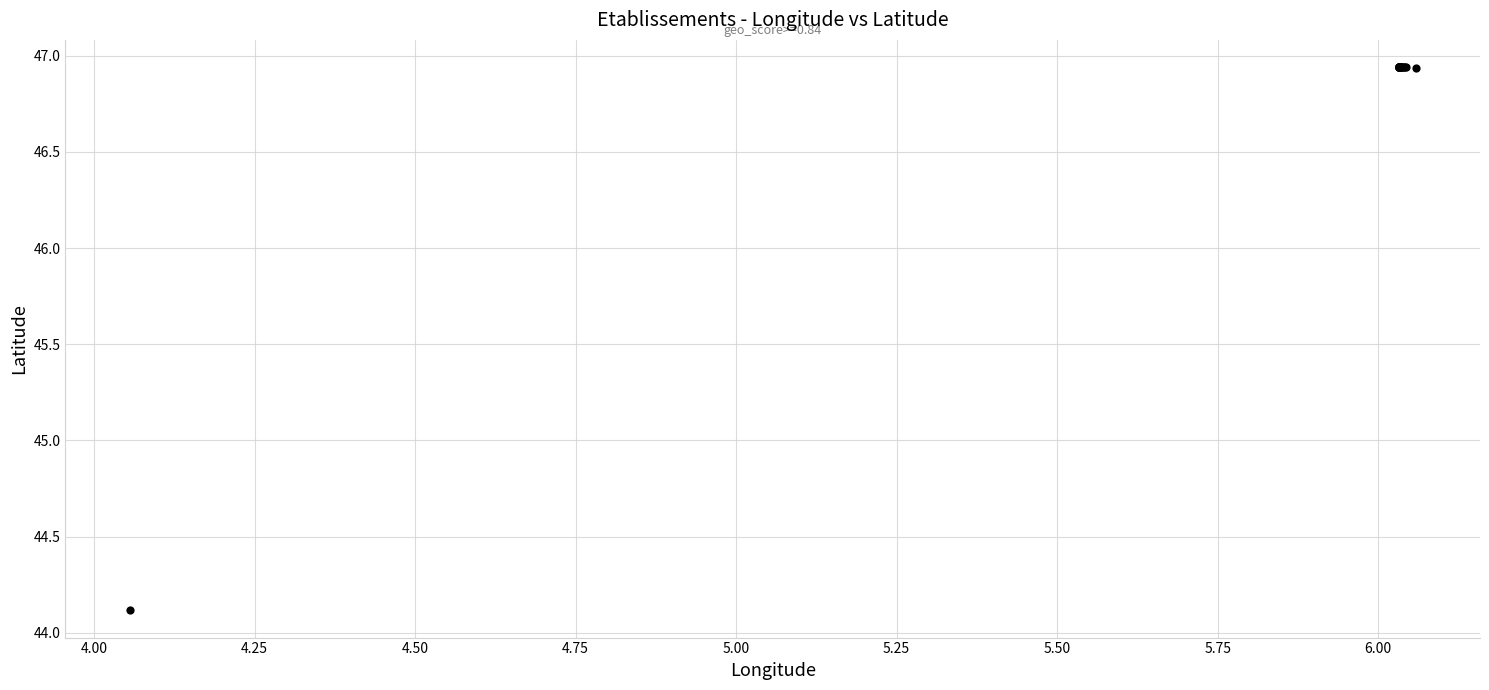

What Y value in the scatter plot is closest to 45?

44.1